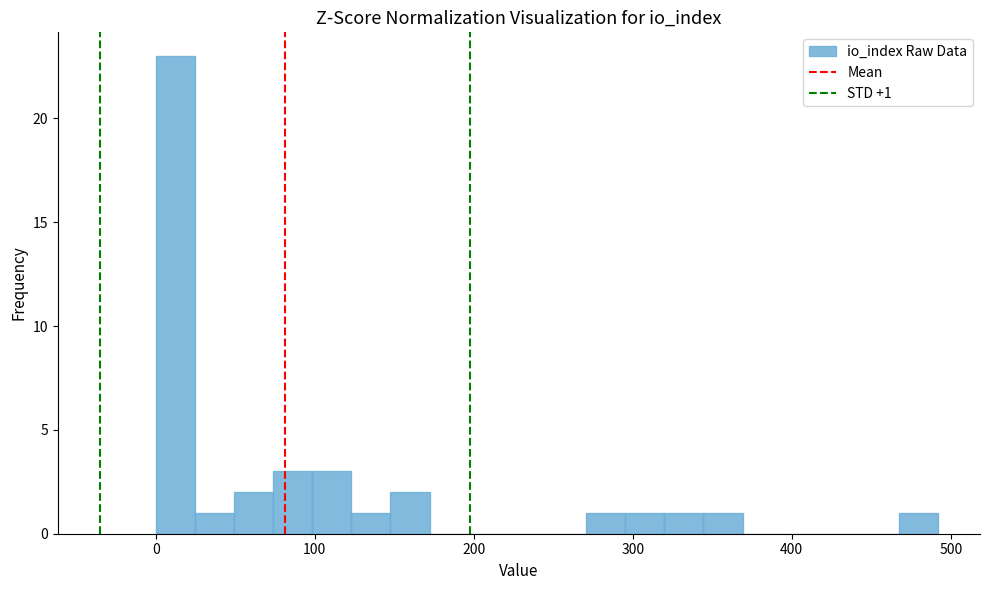

Around what value on the x-axis is the tallest bar? Give the approximate position of its centre, as read against the axis.

10